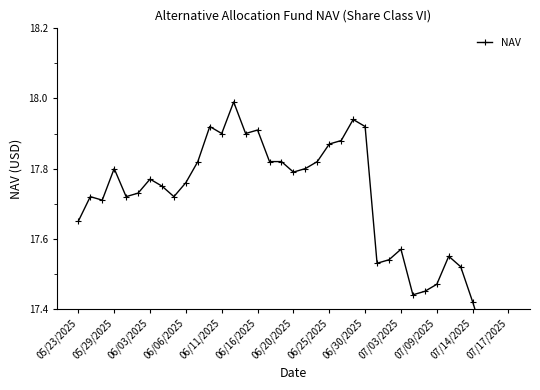

What is the ratio of the value at 28 to the value at 32?

1.0